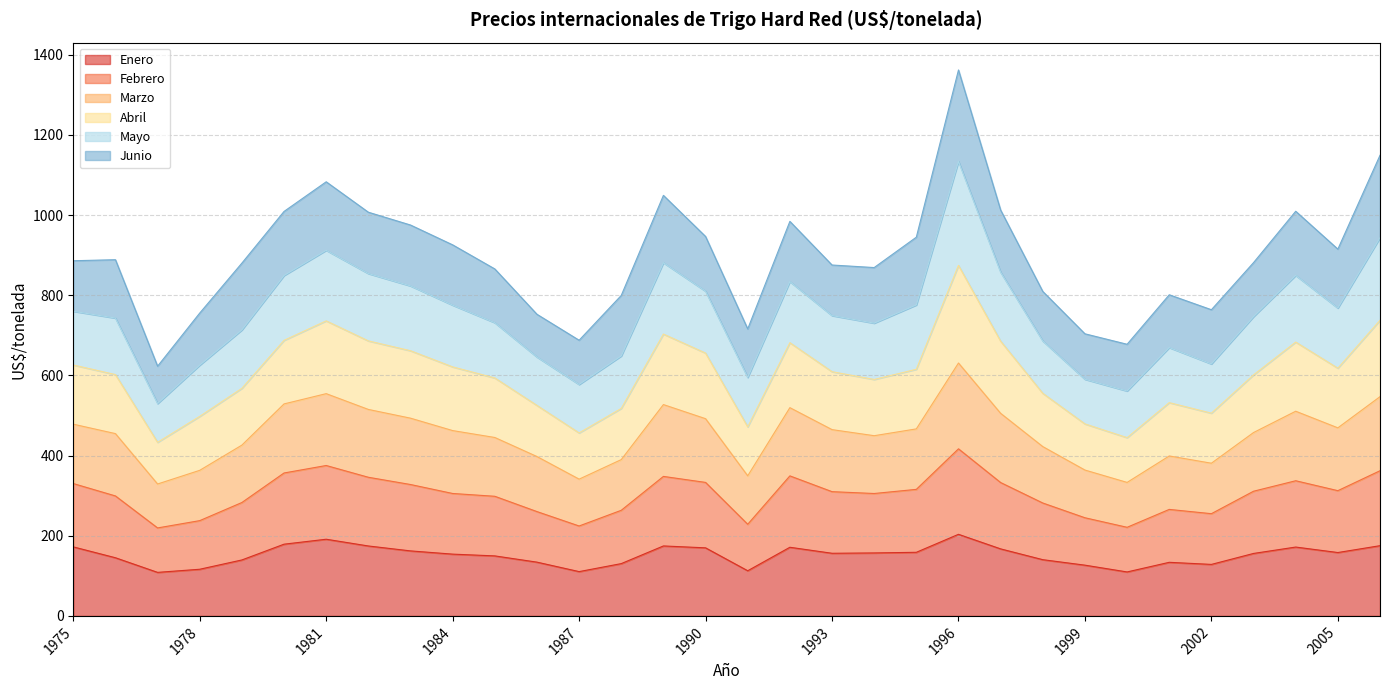

What is the total value across all series at 1996?

1362.1